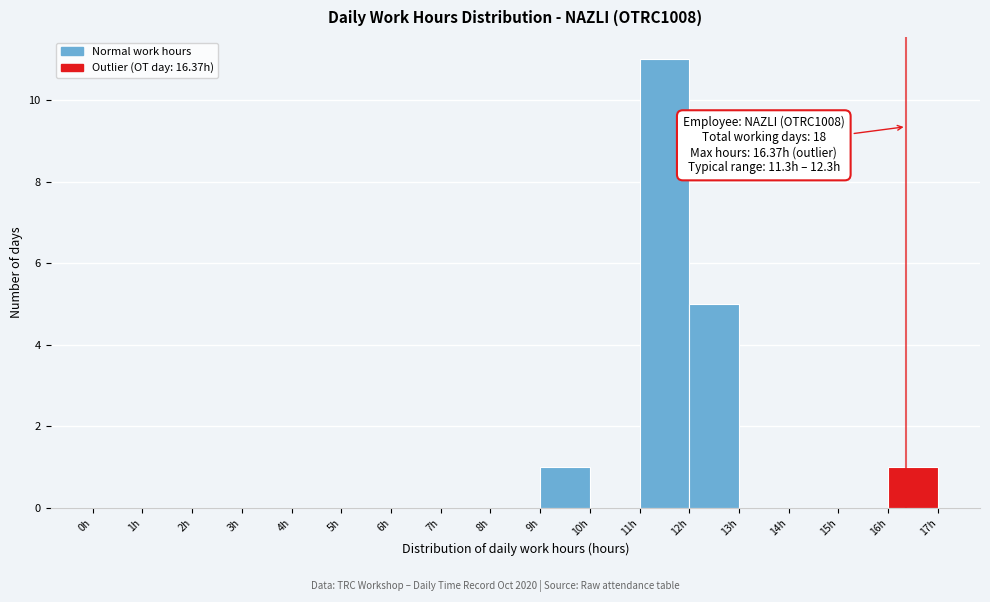

Which range on the x-axis has the tallest bar?

11 to 12